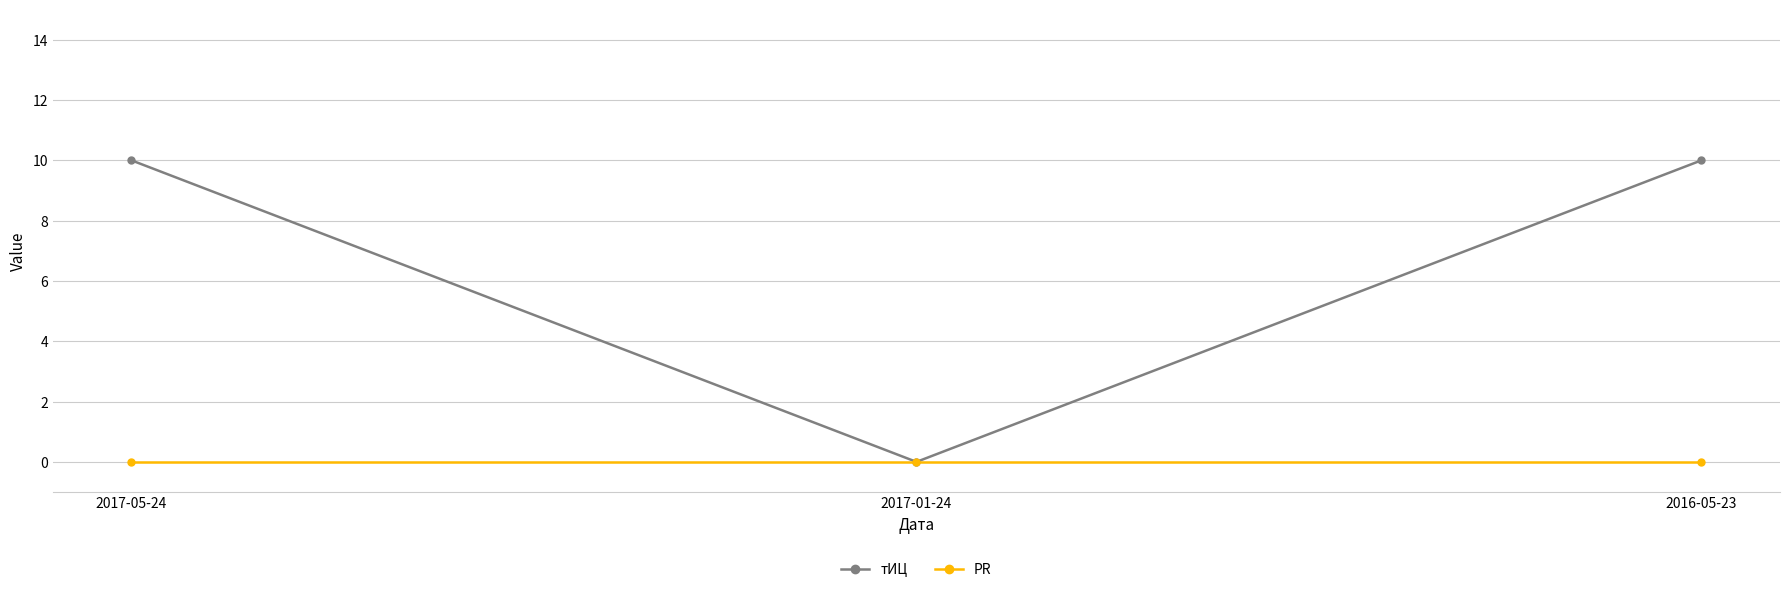

What position from the right is 2017-05-24?

3